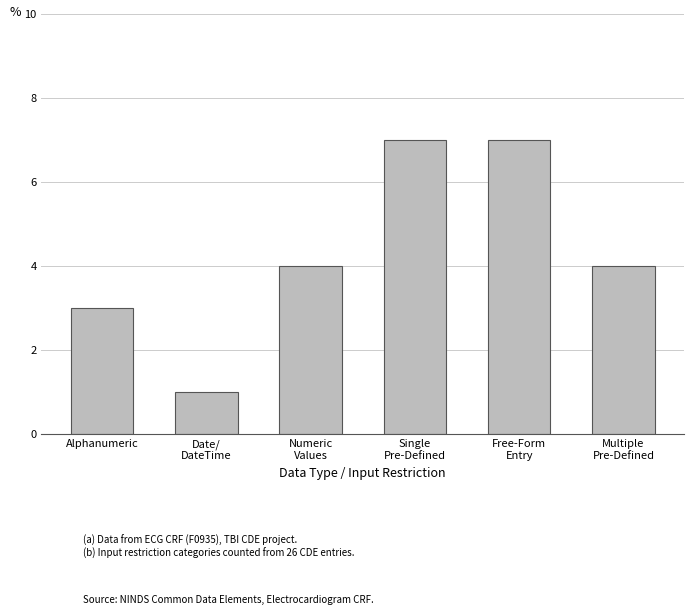

Reading left to right, list all the values displayed in this chart.

Alphanumeric=3	Date/
DateTime=1	Numeric
Values=4	Single
Pre-Defined=7	Free-Form
Entry=7	Multiple
Pre-Defined=4